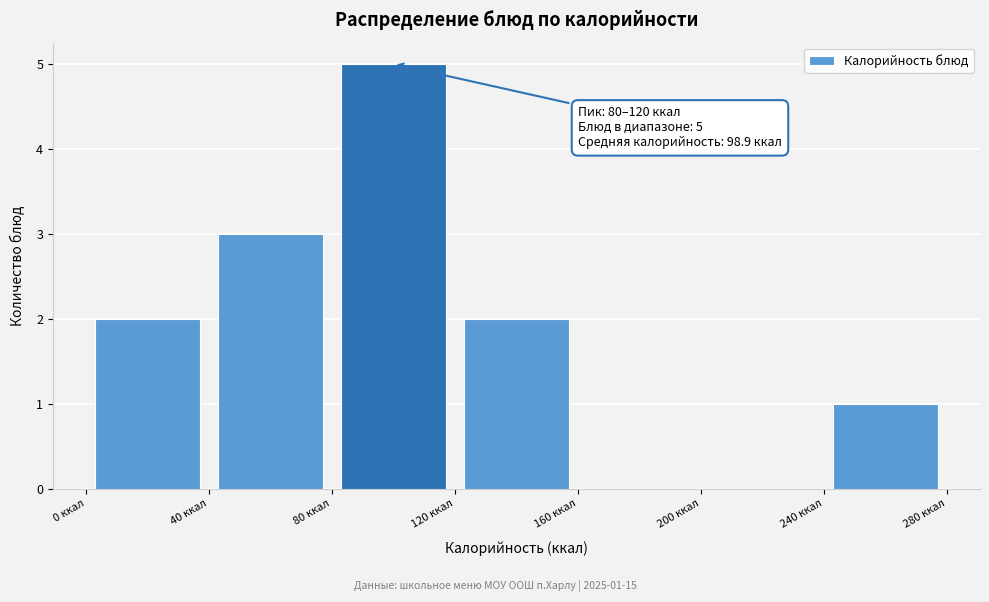

Which range on the x-axis has the tallest bar?

80 to 120